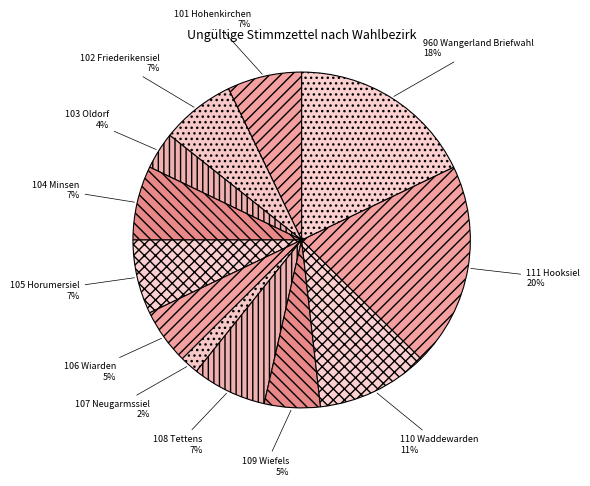

To the nearest percent, what is the combined percentage of 103 Oldorf and 108 Tettens?

11%